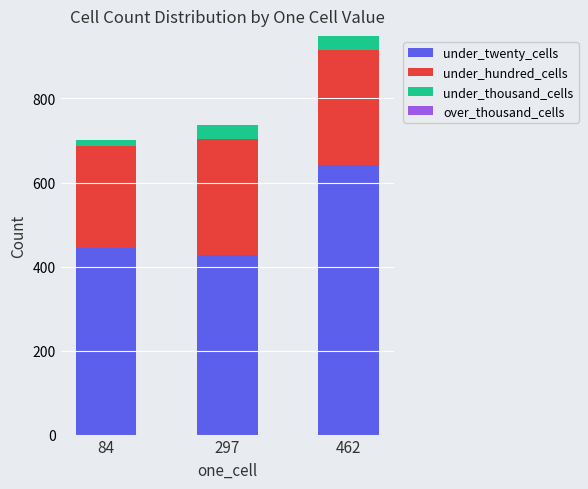

What is the total value across all series at 297?

736